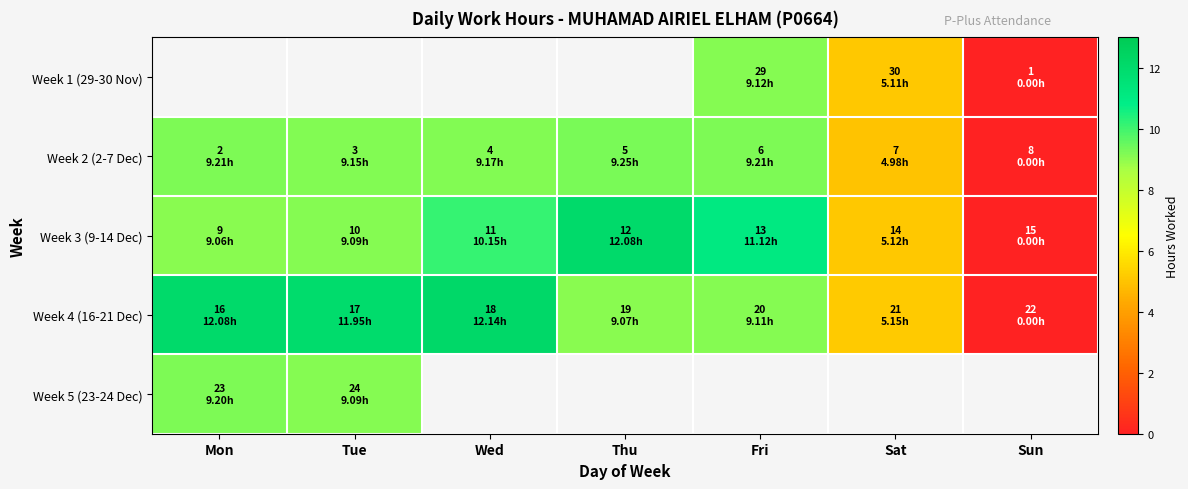

Between Tue and Sun, which series saw the biggest shift?

Week 4 (16-21 Dec)